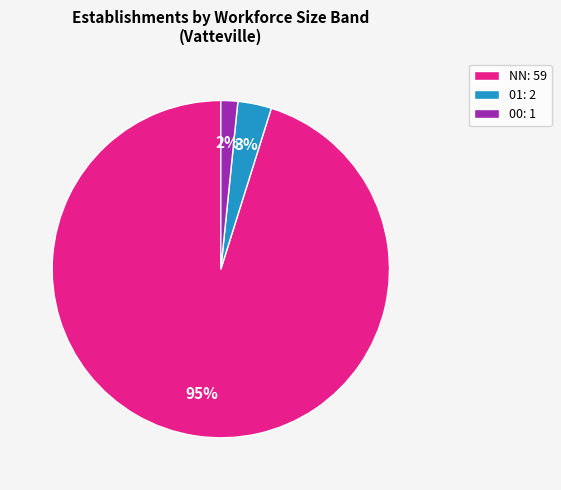

True or false: NN: 59 accounts for 95% of the total.

True